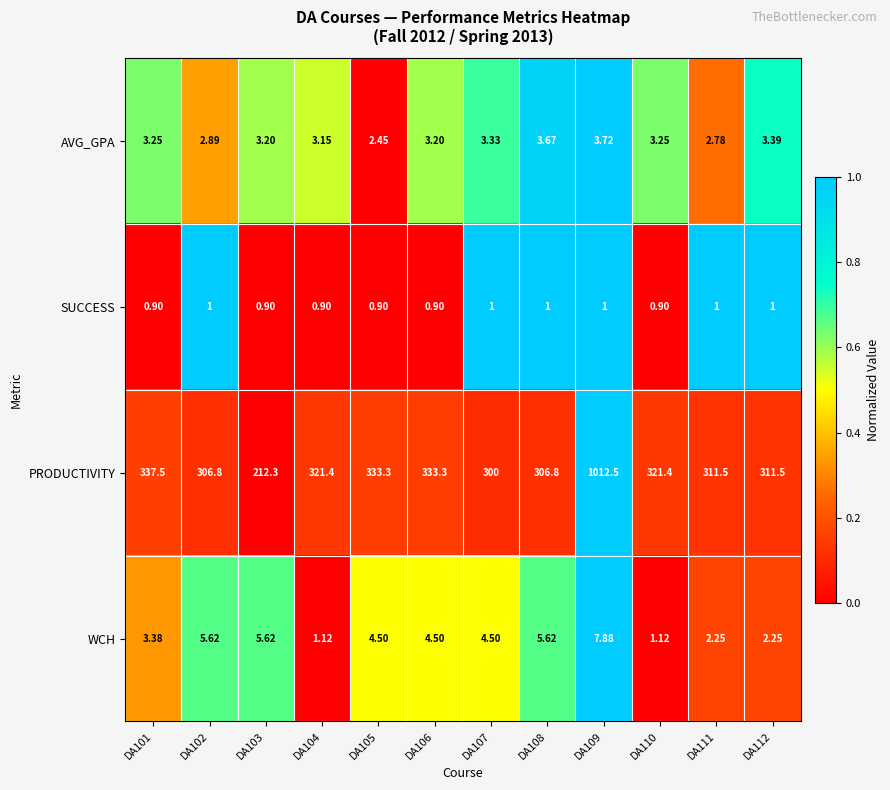

Which series has the largest total across all categories?

PRODUCTIVITY